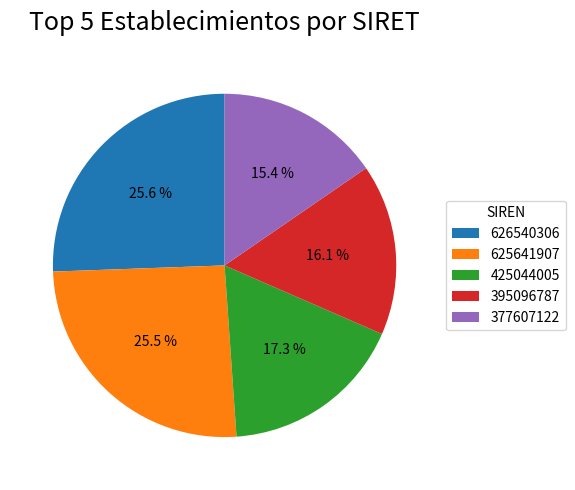

Is it true that 626540306 is 1% of the pie?

False